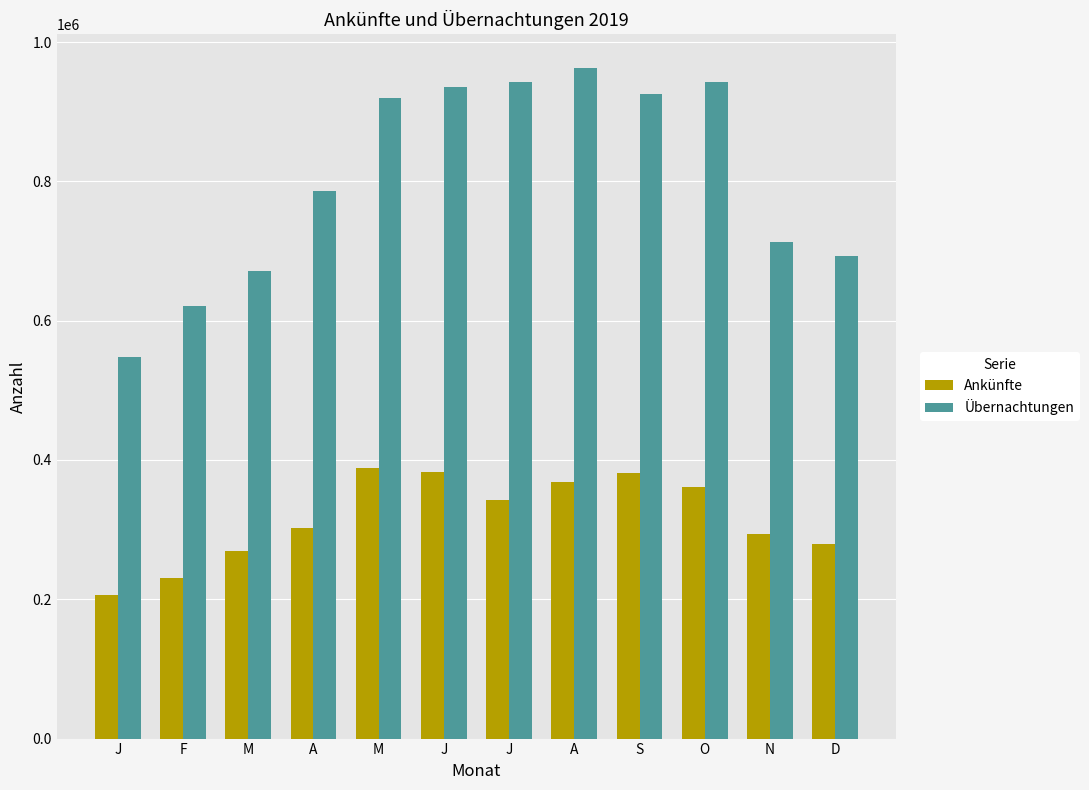

How many values in the Ankünfte series are below 342707?

6